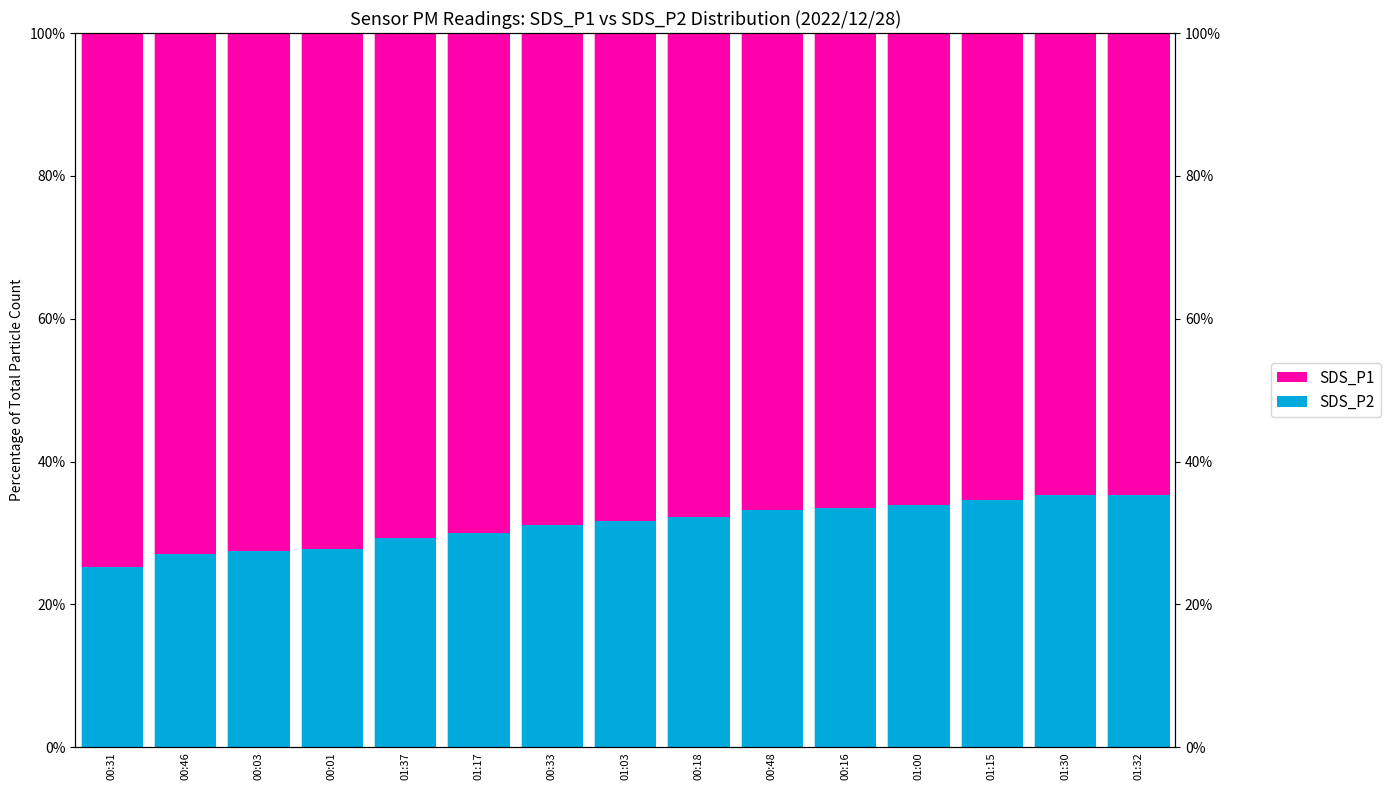

Between 01:03 and 00:16, which series saw the biggest shift?

SDS_P1